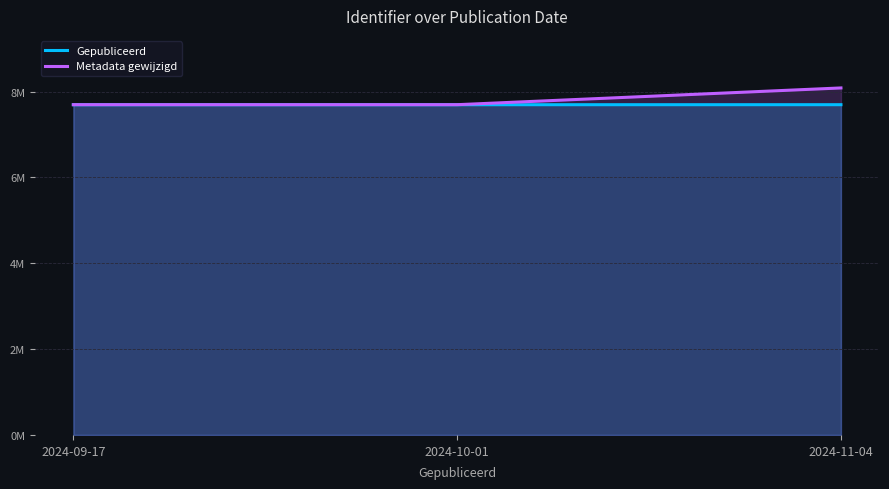

Which series has the largest range (max minus min)?

Metadata gewijzigd